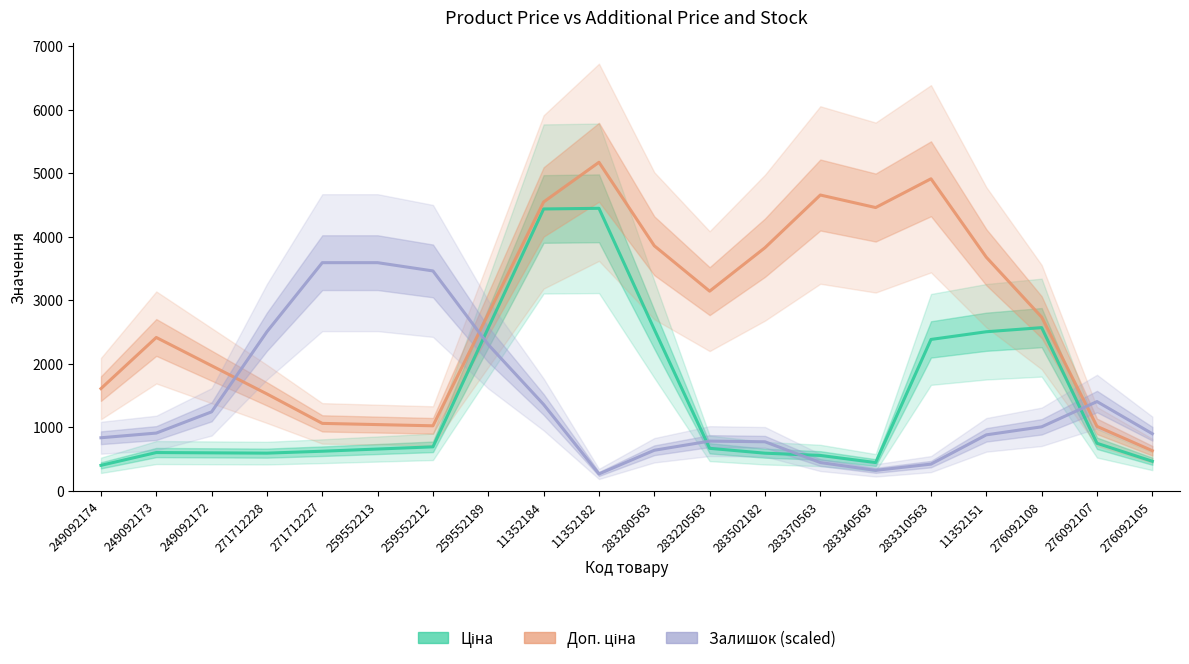

The Залишок (scaled) series shows 535.4 at 249092173. True or false?

False